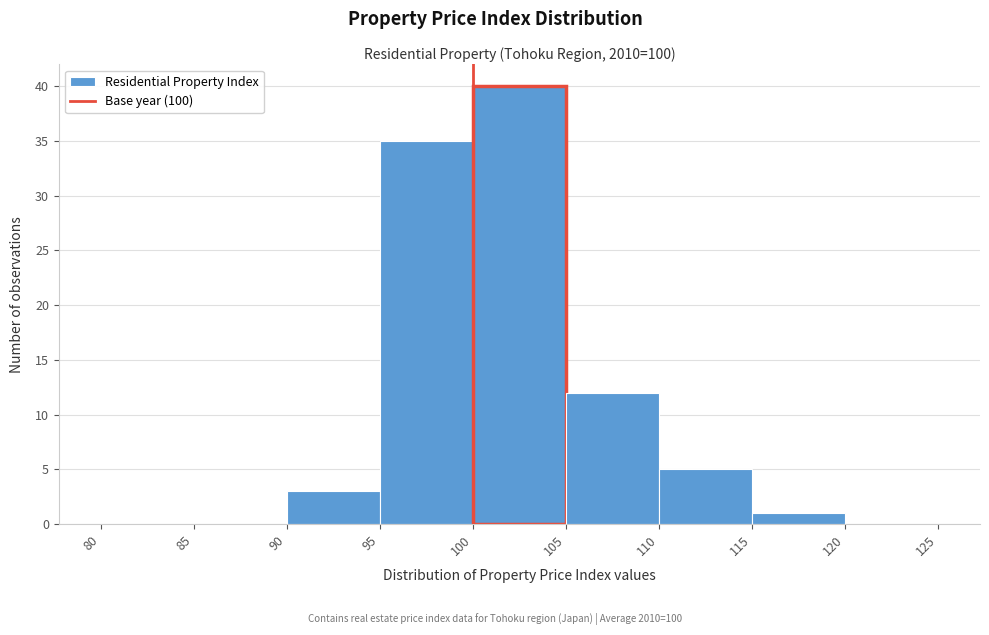

What is the height of the bar covering 100 to 105 on the x-axis? The values are not printed on the chart, so give them approximately, as read against the axis.

40